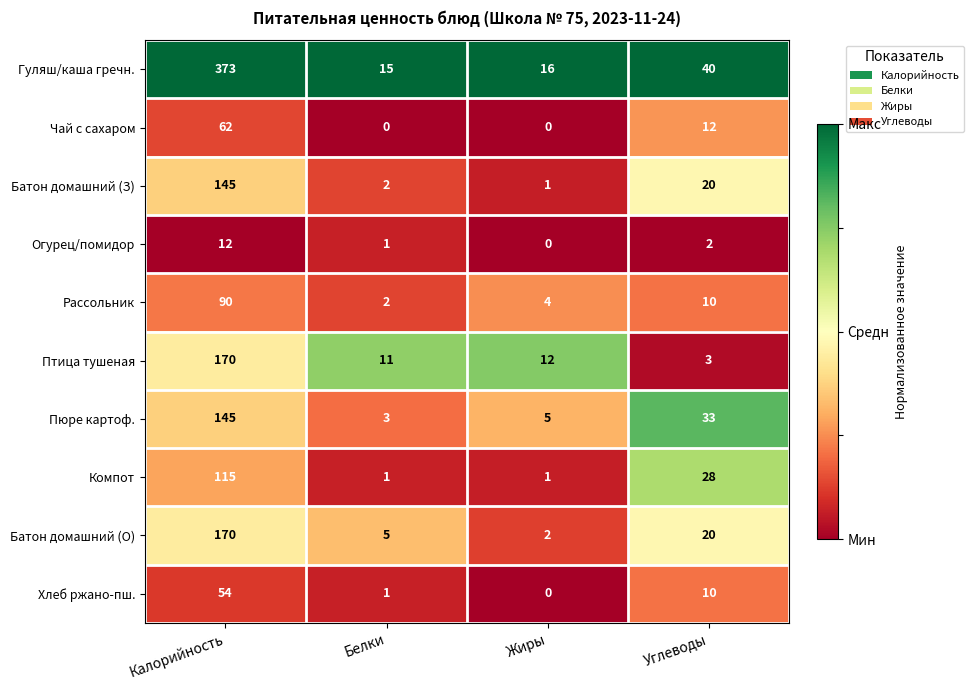

Which series has the largest range (max minus min)?

Гуляш/каша гречн.